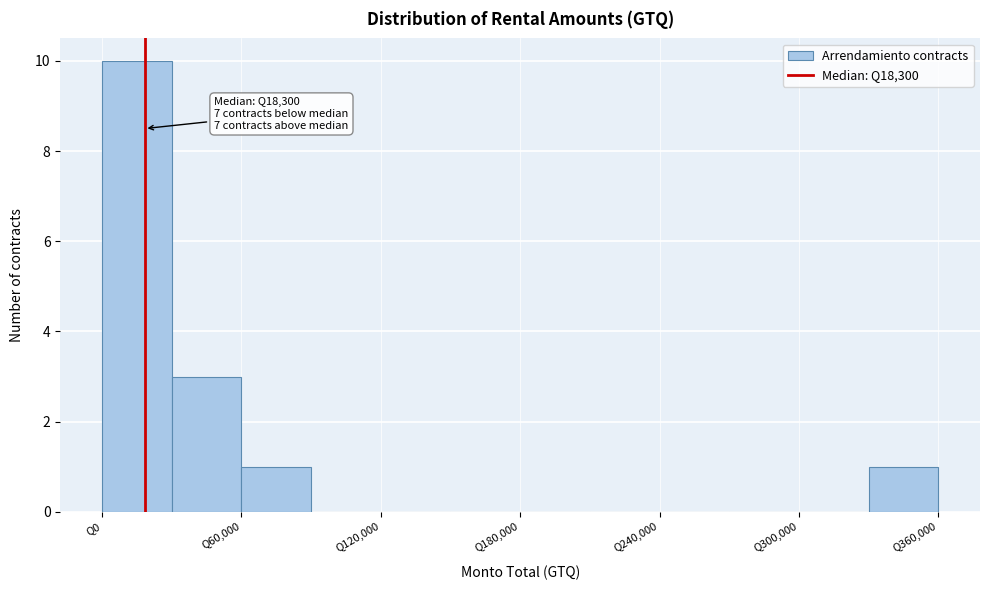

Read against the x-axis, roughly where is the centre of the tallest bar?

20000